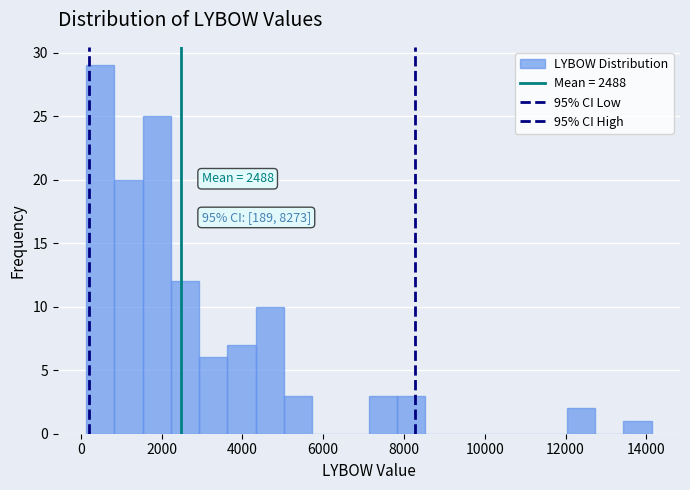

Read against the x-axis, roughly where is the centre of the tallest bar?

400